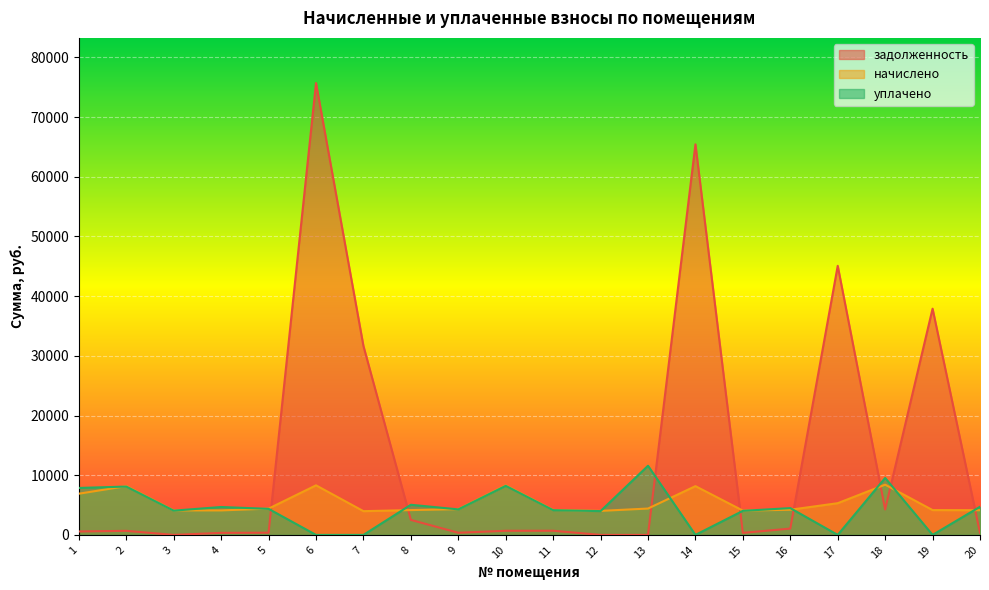

At which category does the chart reach its minimum across all series?

3